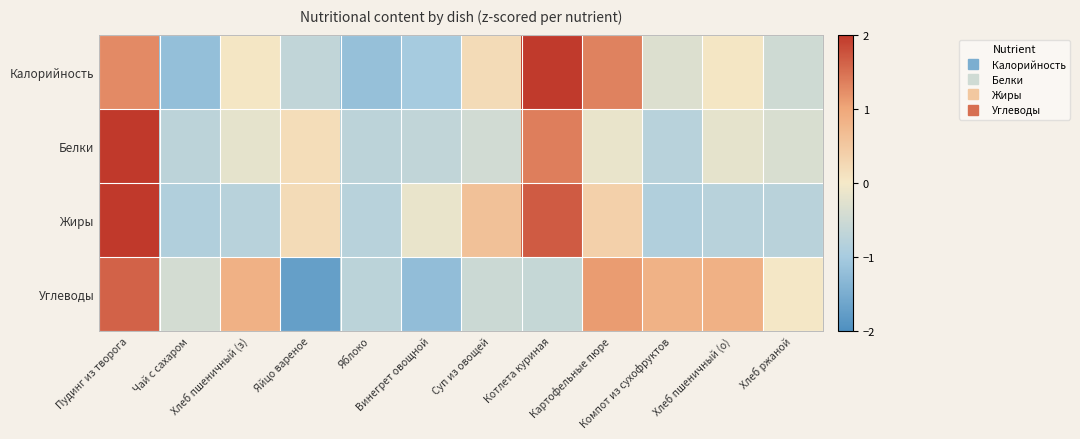

Reading right to left, extract all data points from this chart.

Калорийность: Хлеб ржаной=-0.5	Хлеб пшеничный (о)=0.0	Компот из сухофруктов=-0.3	Картофельные пюре=1.3	Котлета куриная=2.0	Суп из овощей=0.2	Винегрет овощной=-1.0	Яблоко=-1.2	Яйцо вареное=-0.7	Хлеб пшеничный (з)=0.0	Чай с сахаром=-1.2	Пудинг из творога=1.3
Белки: Хлеб ржаной=-0.4	Хлеб пшеничный (о)=-0.2	Компот из сухофруктов=-0.8	Картофельные пюре=-0.1	Котлета куриная=1.4	Суп из овощей=-0.5	Винегрет овощной=-0.7	Яблоко=-0.7	Яйцо вареное=0.2	Хлеб пшеничный (з)=-0.2	Чай с сахаром=-0.7	Пудинг из творога=2.7
Жиры: Хлеб ржаной=-0.8	Хлеб пшеничный (о)=-0.8	Компот из сухофруктов=-0.9	Картофельные пюре=0.4	Котлета куриная=1.7	Суп из овощей=0.6	Винегрет овощной=-0.1	Яблоко=-0.8	Яйцо вареное=0.2	Хлеб пшеничный (з)=-0.8	Чай с сахаром=-0.9	Пудинг из творога=2.1
Углеводы: Хлеб ржаной=0.0	Хлеб пшеничный (о)=0.9	Компот из сухофруктов=0.8	Картофельные пюре=1.1	Котлета куриная=-0.6	Суп из овощей=-0.5	Винегрет овощной=-1.2	Яблоко=-0.7	Яйцо вареное=-1.7	Хлеб пшеничный (з)=0.9	Чай с сахаром=-0.4	Пудинг из творога=1.6